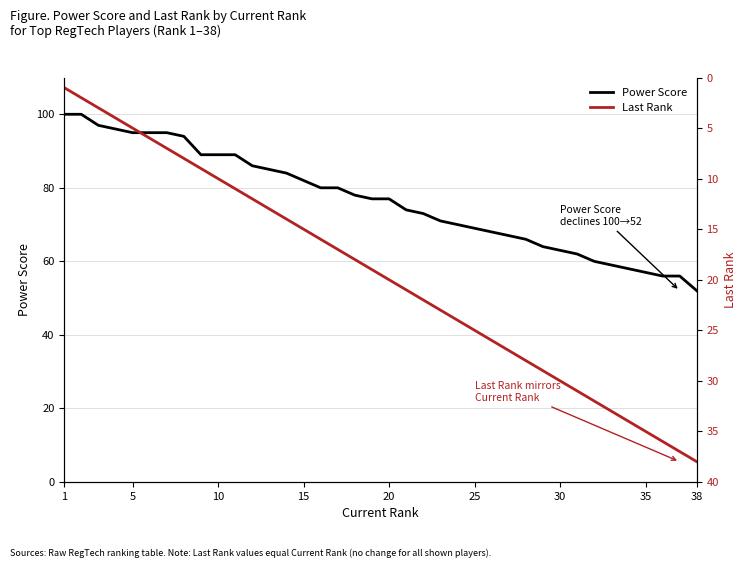

What is the lowest value of the Last Rank series?

1